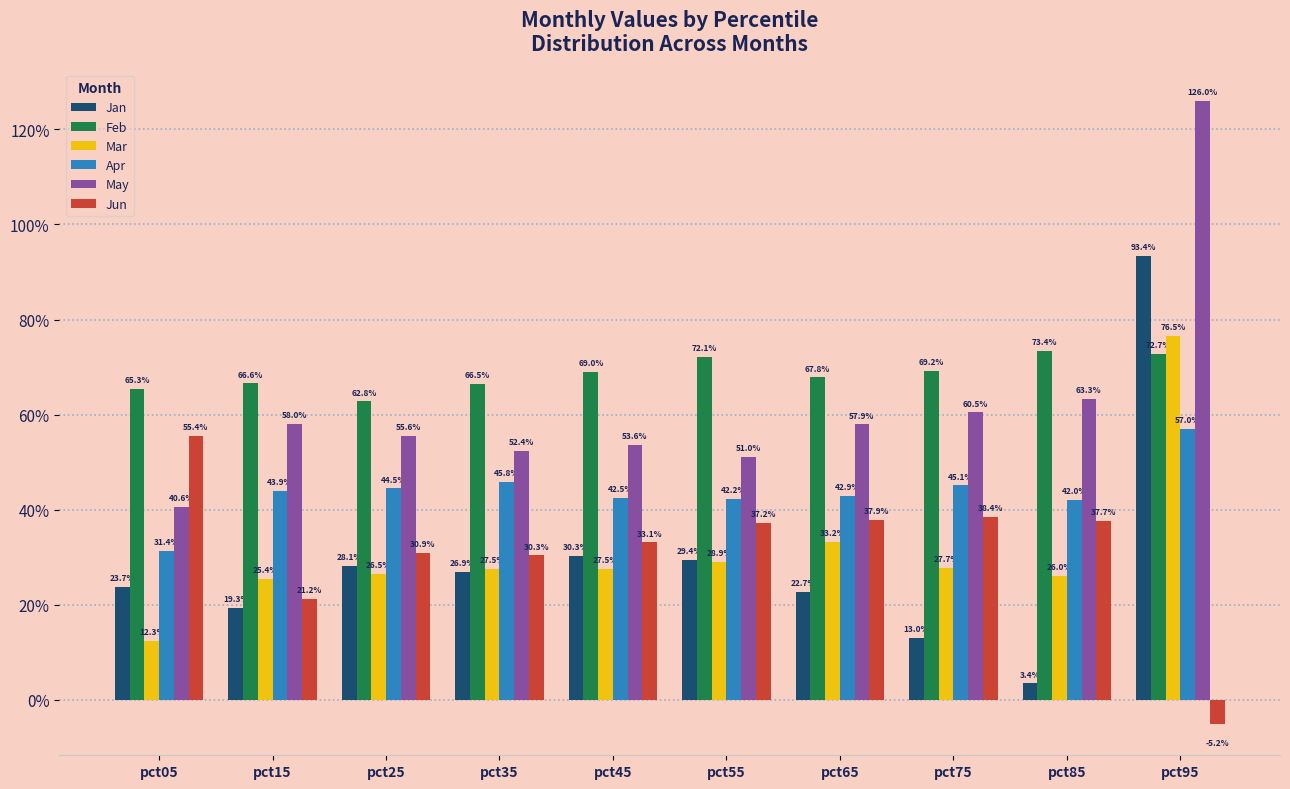

Reading left to right, transcribe all the data shown in this chart.

Jan: 0.2	0.2	0.3	0.3	0.3	0.3	0.2	0.1	0.0	0.9
Feb: 0.7	0.7	0.6	0.7	0.7	0.7	0.7	0.7	0.7	0.7
Mar: 0.1	0.3	0.3	0.3	0.3	0.3	0.3	0.3	0.3	0.8
Apr: 0.3	0.4	0.4	0.5	0.4	0.4	0.4	0.5	0.4	0.6
May: 0.4	0.6	0.6	0.5	0.5	0.5	0.6	0.6	0.6	1.3
Jun: 0.6	0.2	0.3	0.3	0.3	0.4	0.4	0.4	0.4	-0.1